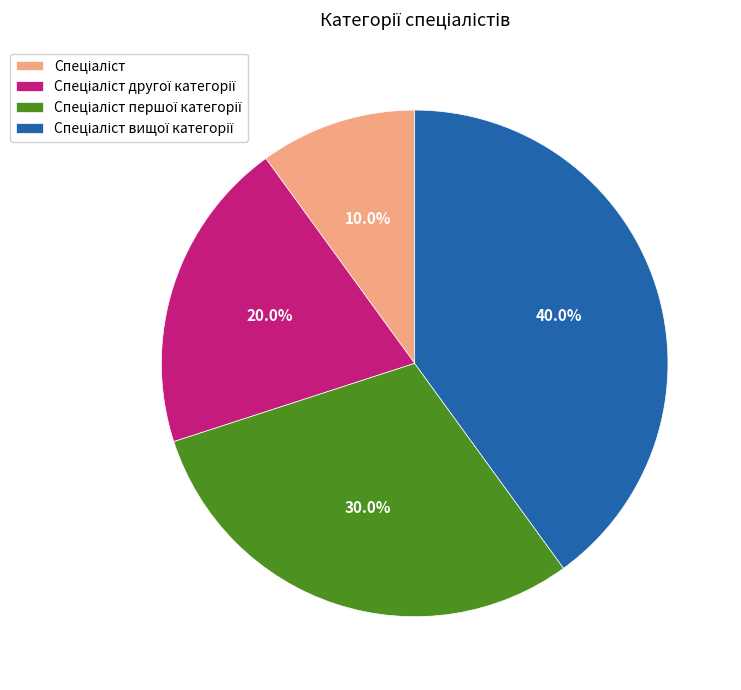

To the nearest percent, what is the average slice percentage?

25%